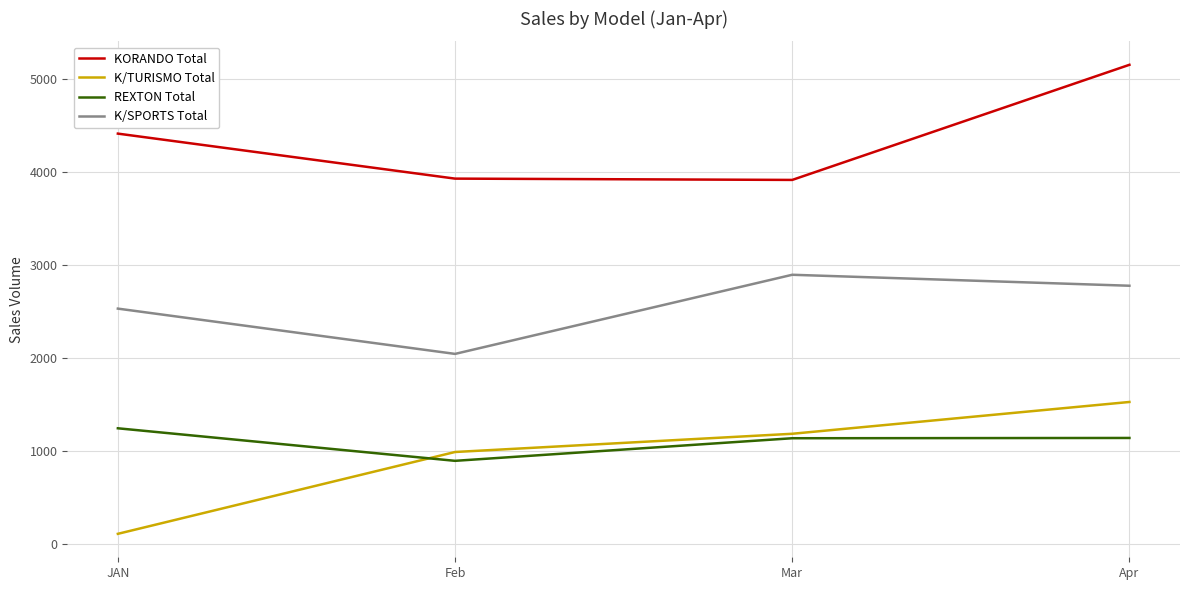

True or false: K/TURISMO Total and KORANDO Total intersect in this chart.

False